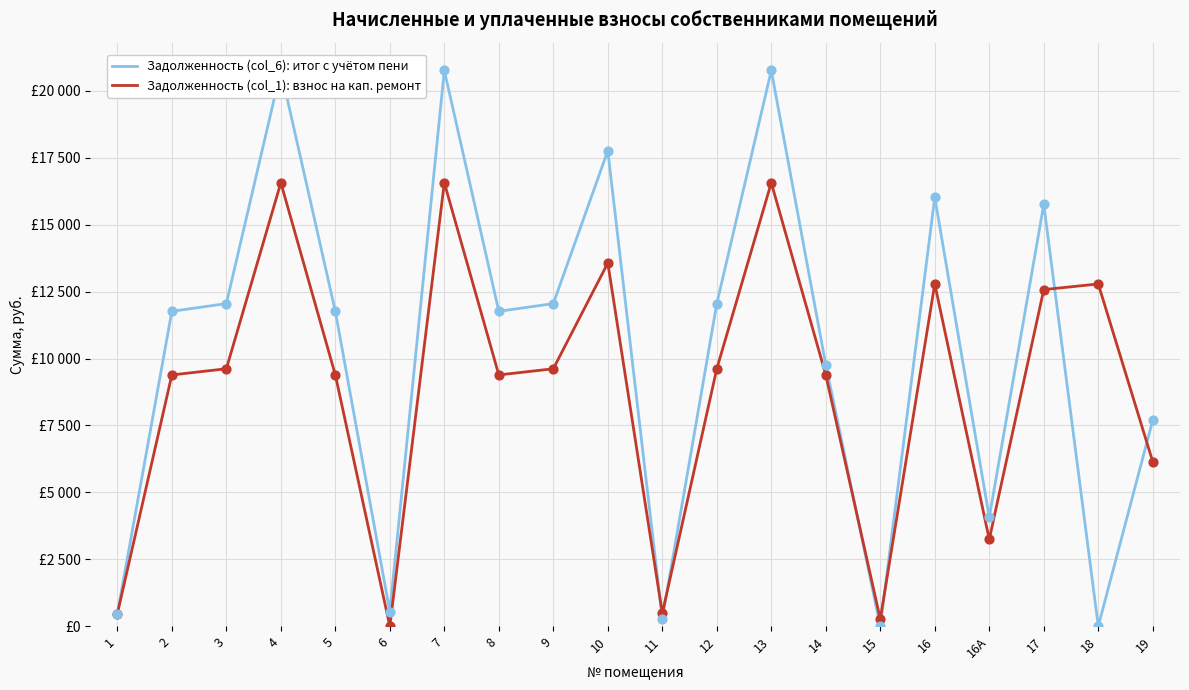

Which series reaches the maximum Y coordinate?

Задолженность (col_6): итог с учётом пени